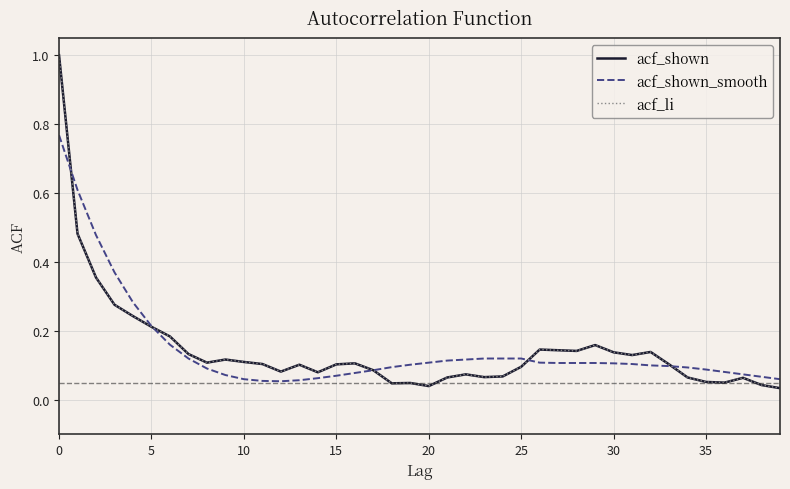

Does the chart have visible grid lines?

Yes